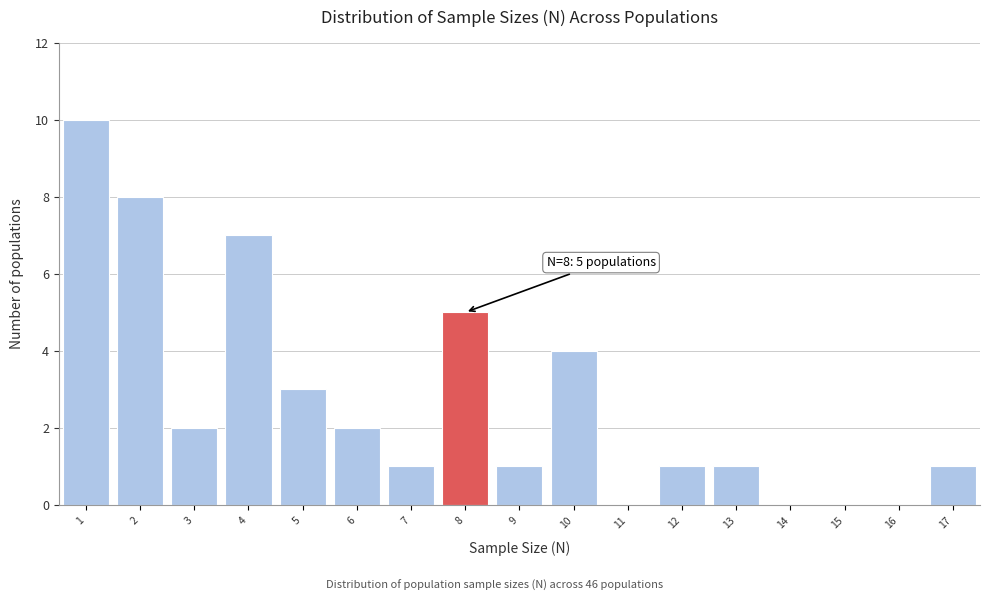

Which range on the x-axis has the tallest bar?

0.5 to 1.5